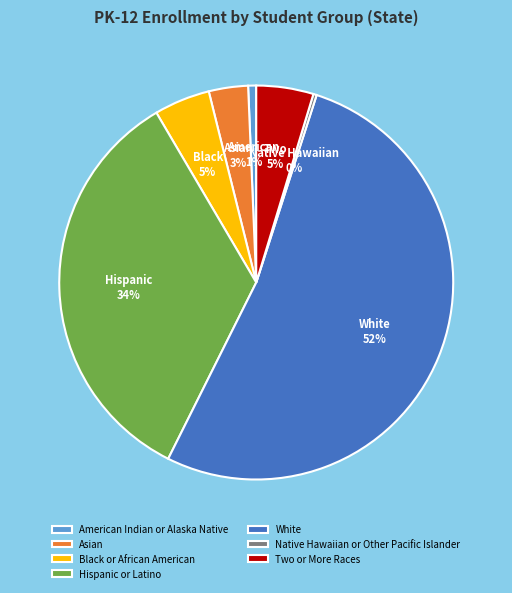

What is the largest slice in the pie chart?

White